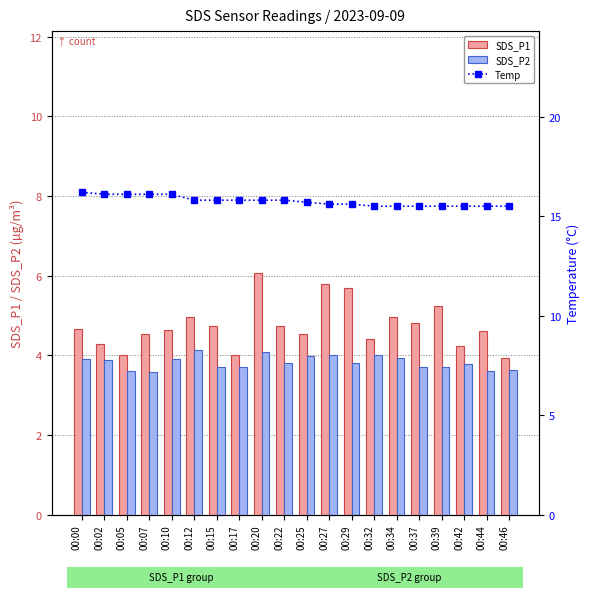

Between 00:20 and 00:27, which series saw the biggest shift?

SDS_P1